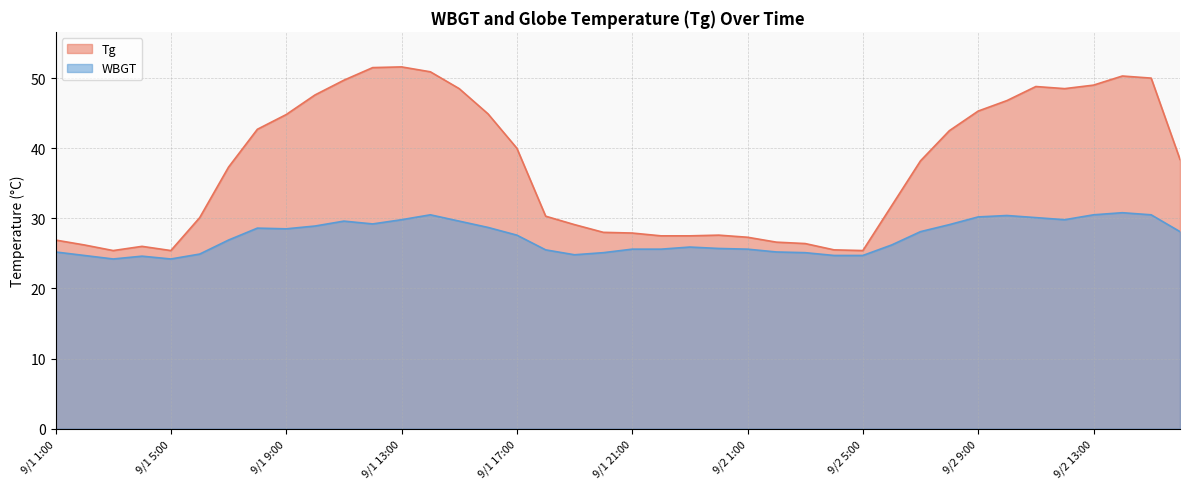

At how many categories does at least one series exceed 40?

17